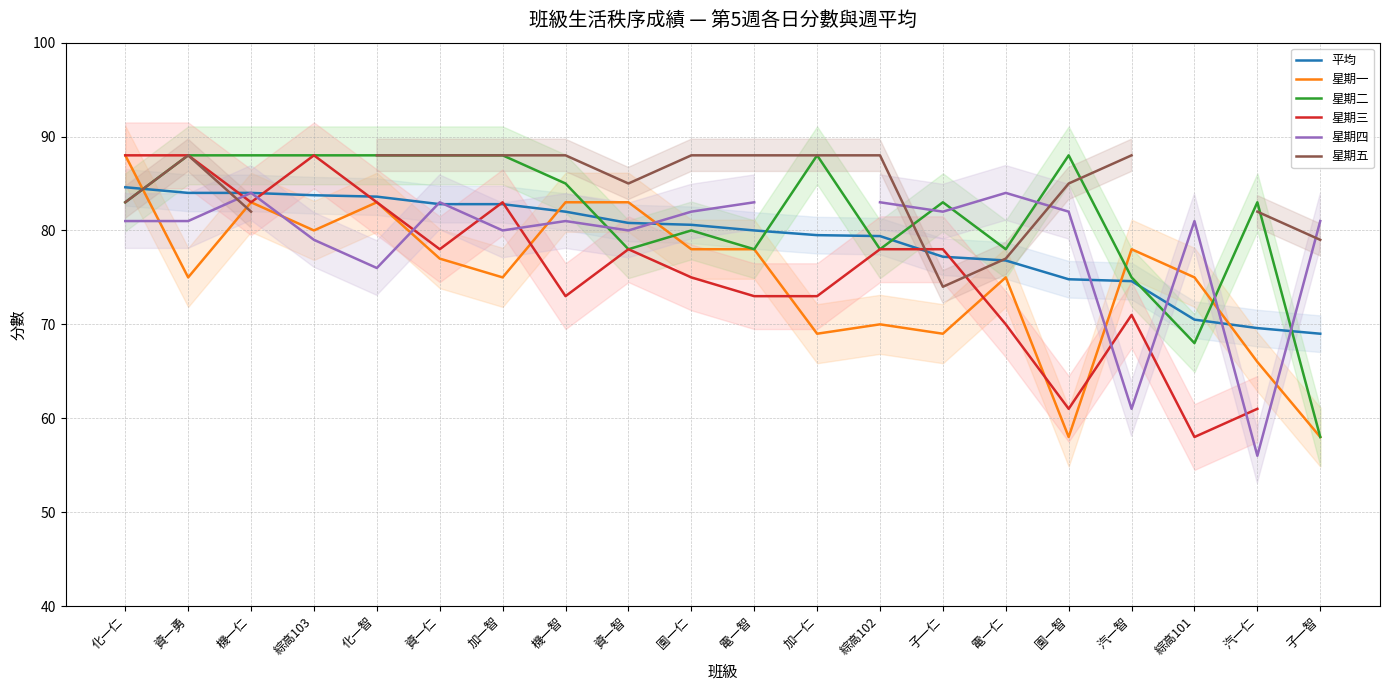

Between which two adjacent categories do 星期三 and 星期四 first intersect?

資一勇 and 機一仁